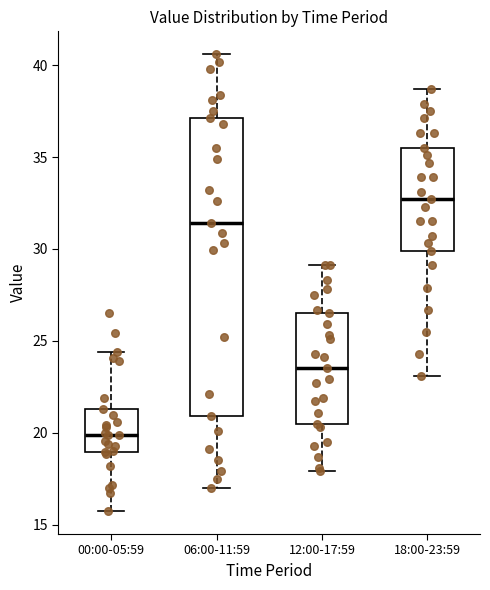

Reading left to right, transcribe this box plot: for each box, give where its median line is, the range the box spans, and where its two whiskers end, as read against the y-axis. The values are not printed on the chart, so give them approximately, as read against the axis.

00:00-05:59: median 20.0, box 19.0 to 21.5, whiskers 15.5 to 24.5
06:00-11:59: median 31.5, box 21.0 to 37.0, whiskers 17.0 to 40.5
12:00-17:59: median 23.5, box 20.5 to 26.5, whiskers 18.0 to 29.0
18:00-23:59: median 32.5, box 30.0 to 35.5, whiskers 23.0 to 38.5